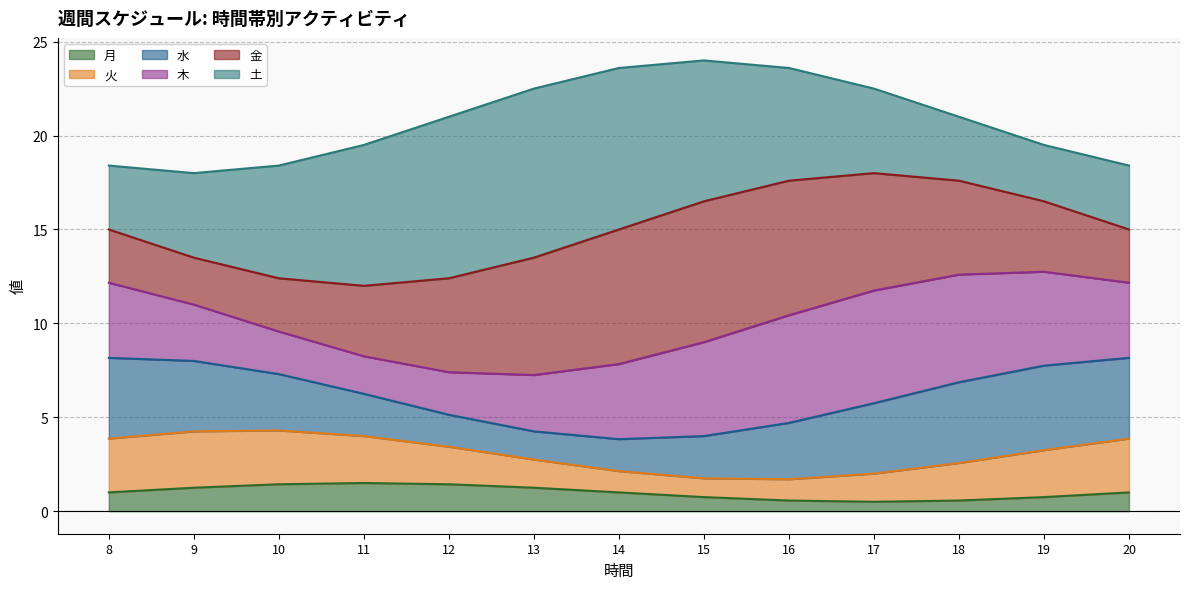

True or false: 水 and 火 intersect in this chart.

False